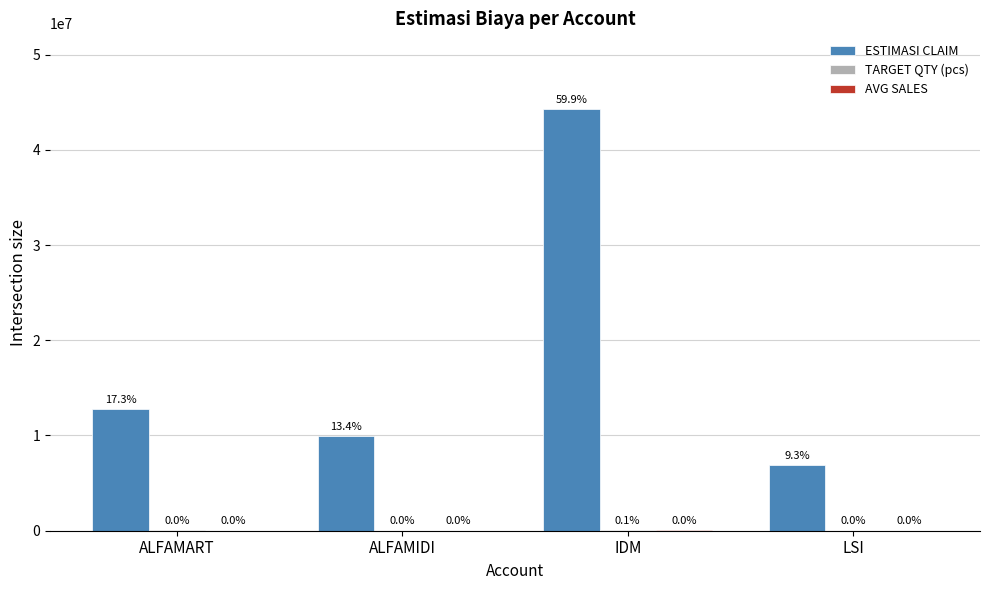

Which series changed the most between ALFAMART and LSI?

ESTIMASI CLAIM